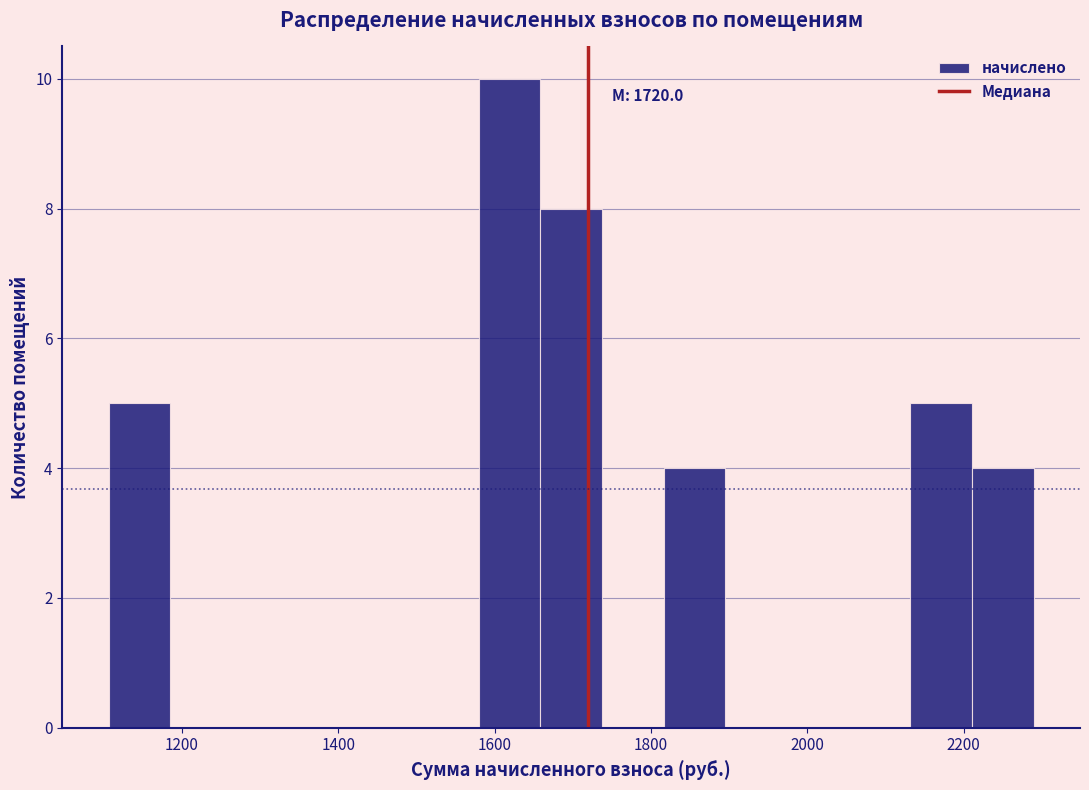

Read against the x-axis, roughly where is the centre of the tallest bar?

1620